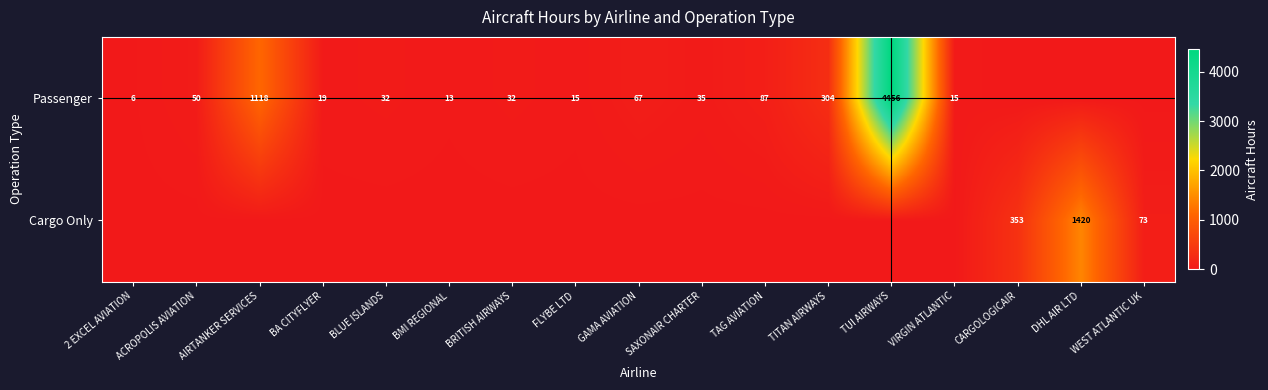

The Passenger series shows 137 at TAG AVIATION. True or false?

False